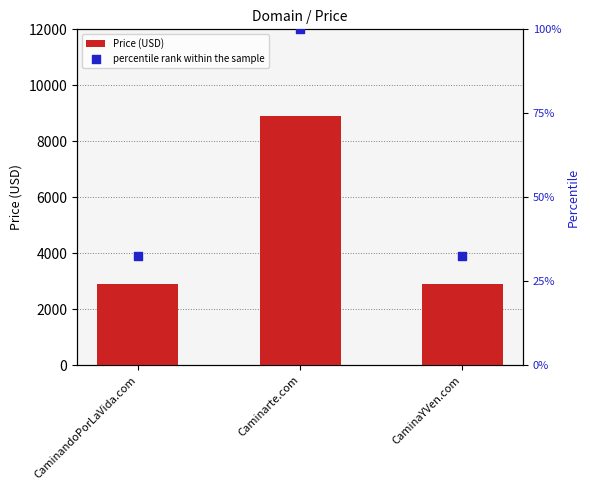

Is the value of Price (USD) at Caminarte.com greater than the value of percentile rank within the sample at CaminandoPorLaVida.com?

Yes